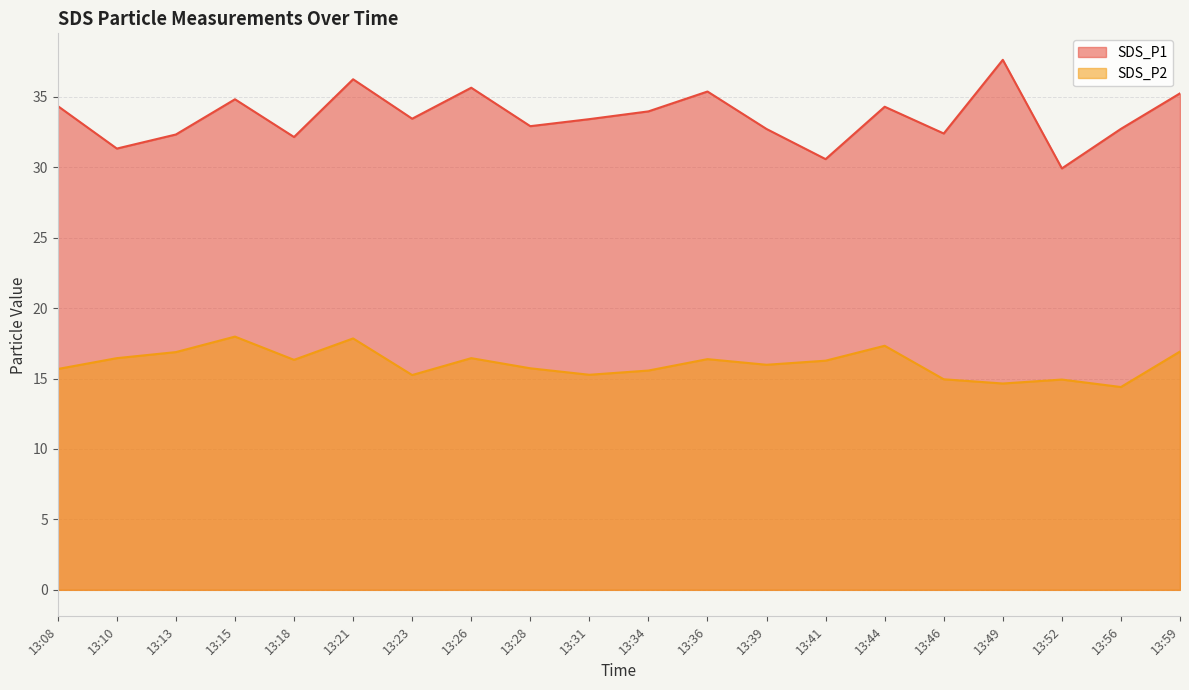

What is the total value across all series at 13:49?

52.3